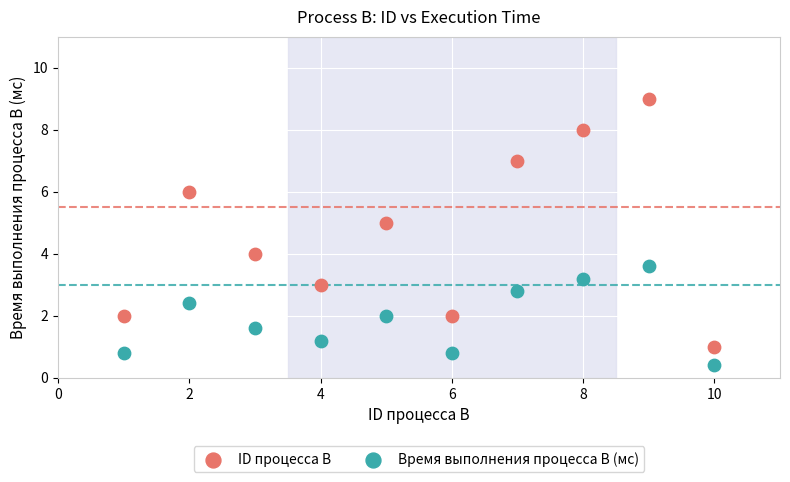

Which series has the widest spread of Y values?

ID процесса B